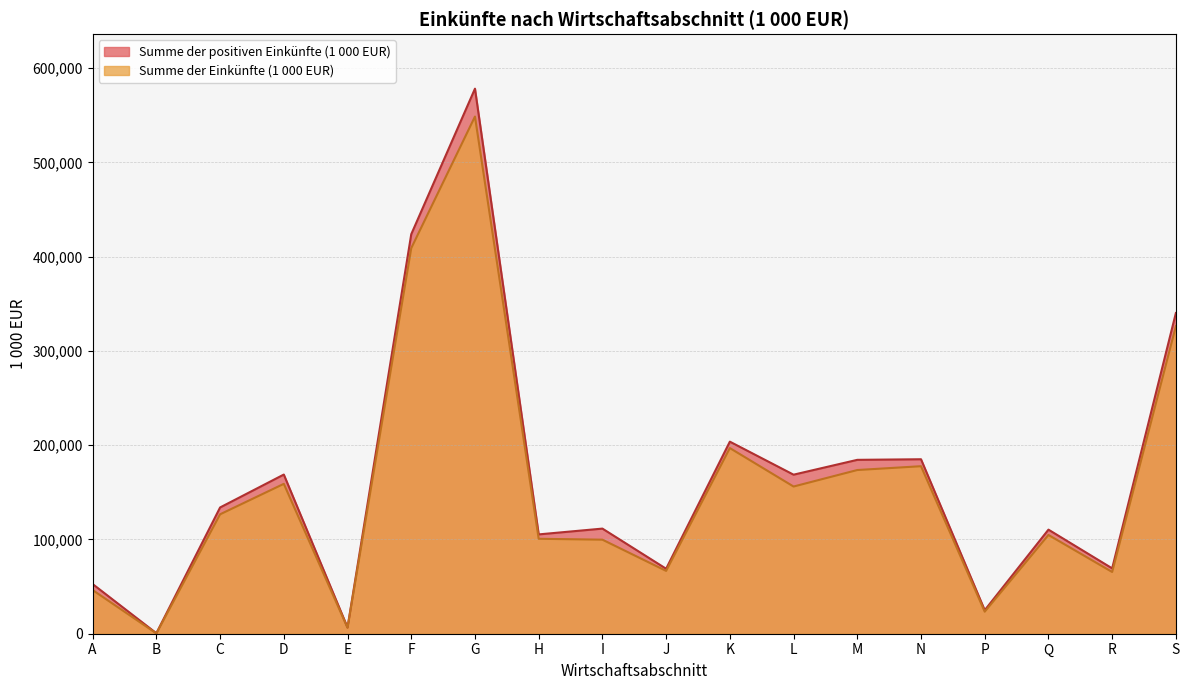

What is the value of the Summe der positiven Einkünfte (1 000 EUR) point at the 1st from the left?

52670